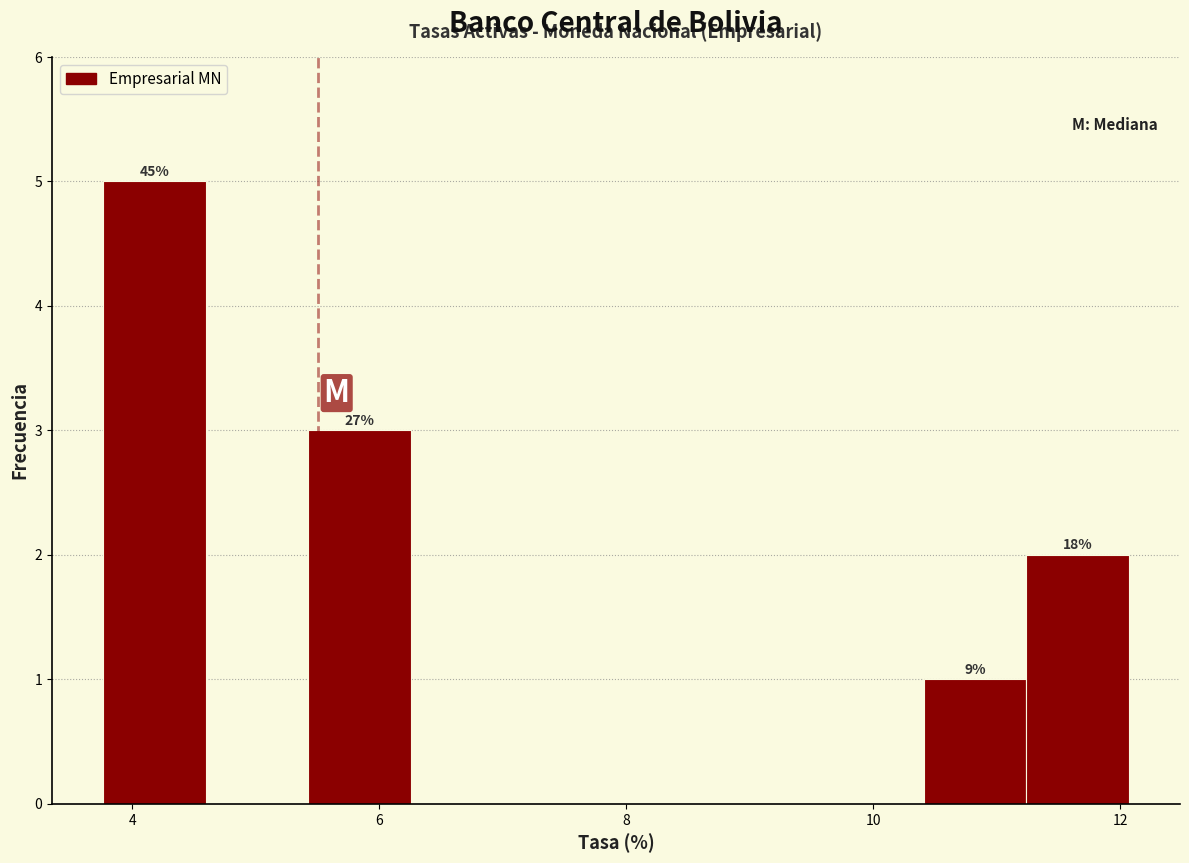

Over which range of the x-axis is the bar tallest?

3.8 to 4.6